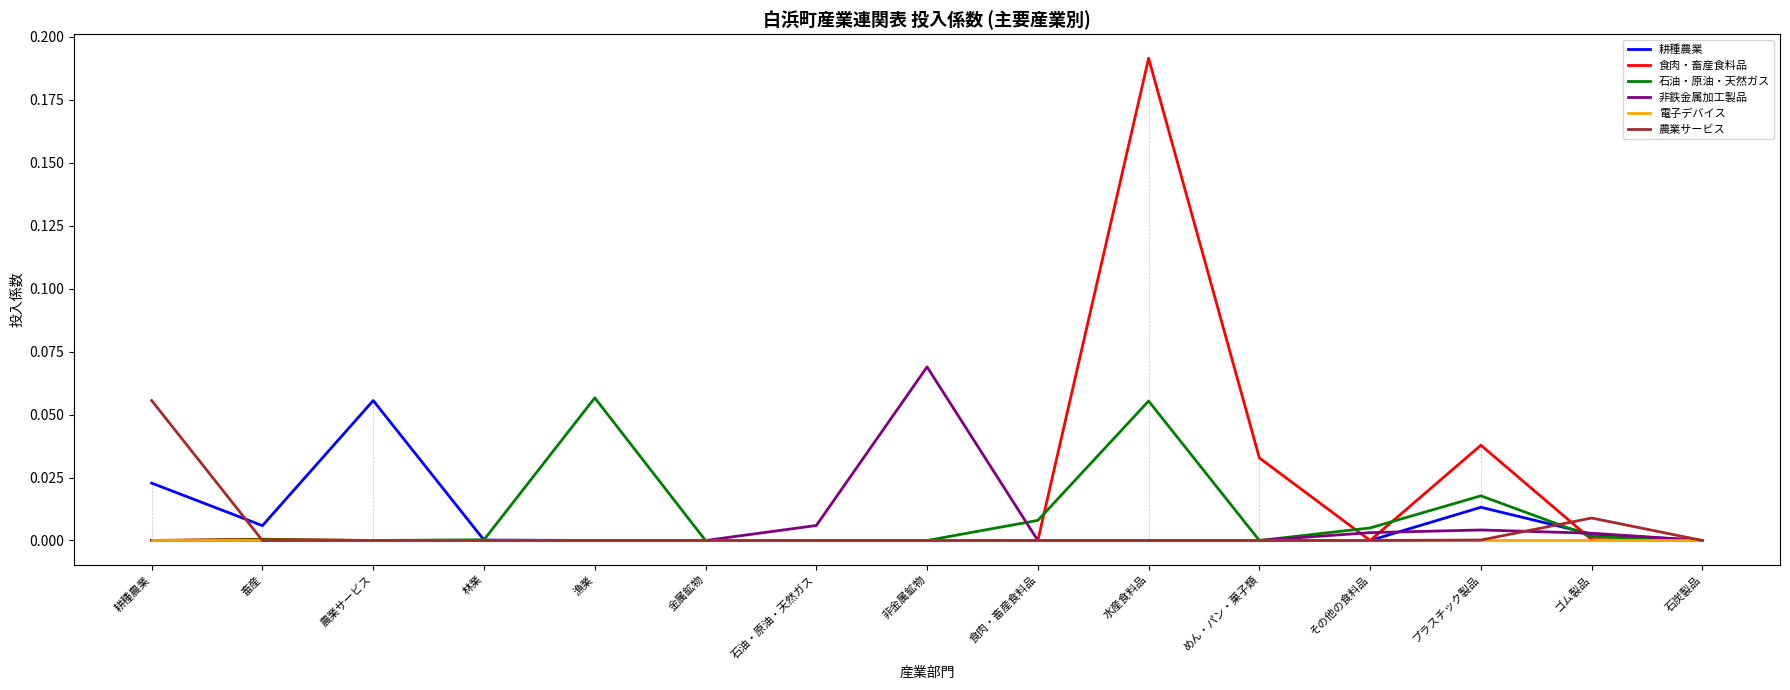

The 電子デバイス series shows 0.0 at 非金属鉱物. True or false?

True